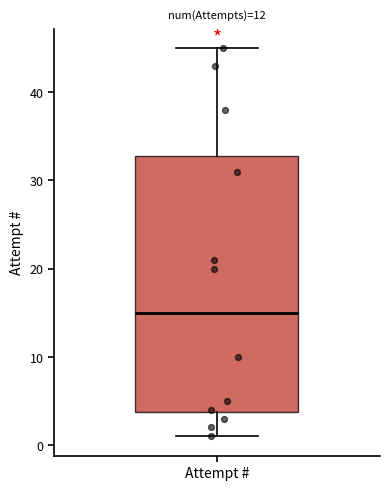

Read this box plot against the y-axis: the position of the median line, the range covered by the box, and the ends of both whiskers. The values are not printed on the chart, so give them approximately, as read against the axis.

median 15, box 4 to 33, whiskers 1 to 45